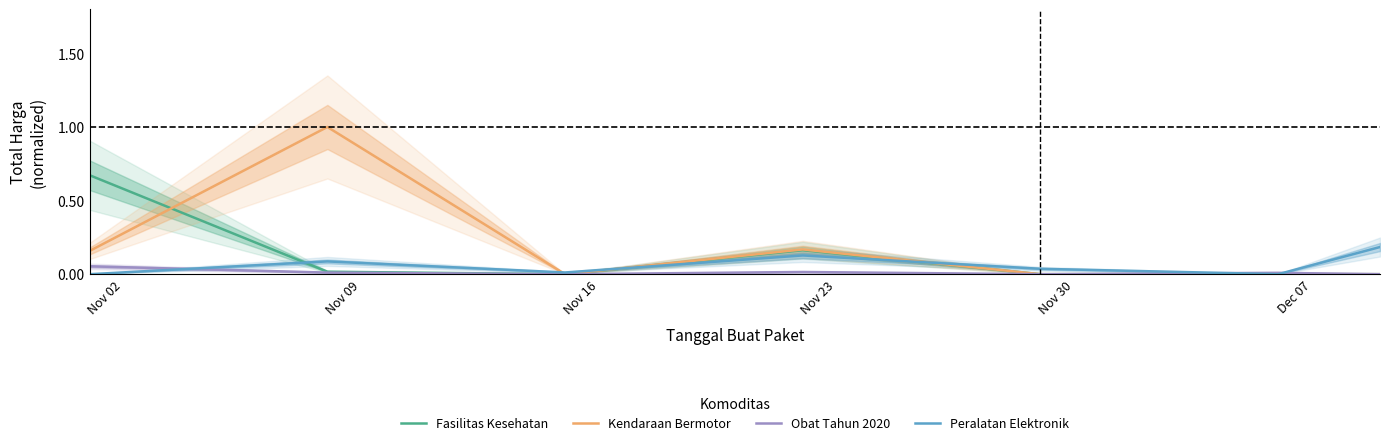

How many interior local peaks does the Fasilitas Kesehatan series have?

1